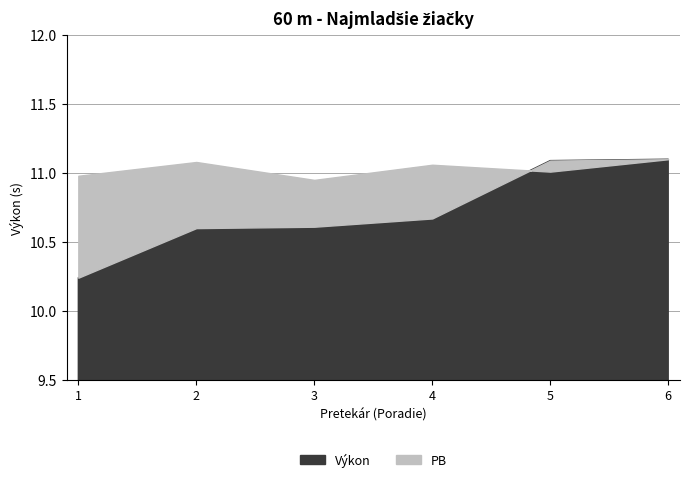

How many distinct data groups are displayed?

2